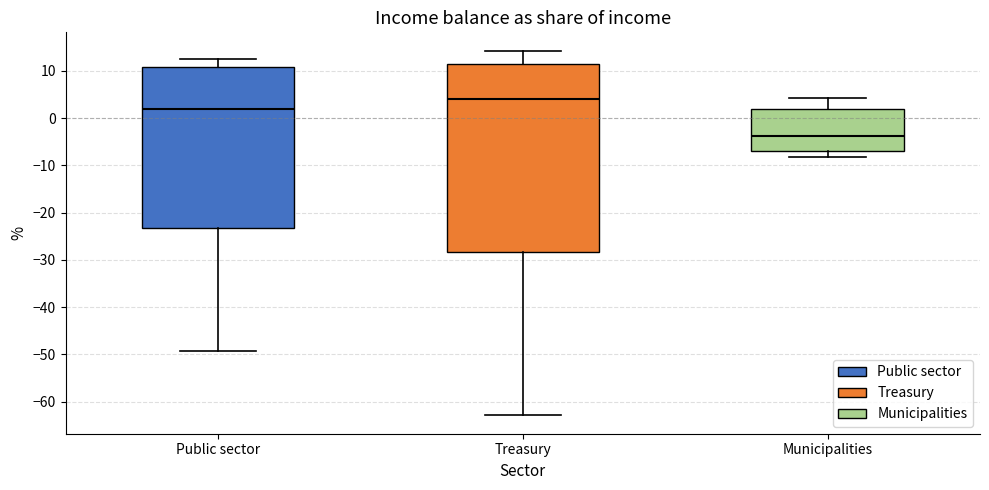

Where is the lower edge of the box for Public sector on the y-axis? The values are not printed on the chart, so give them approximately, as read against the axis.

-23